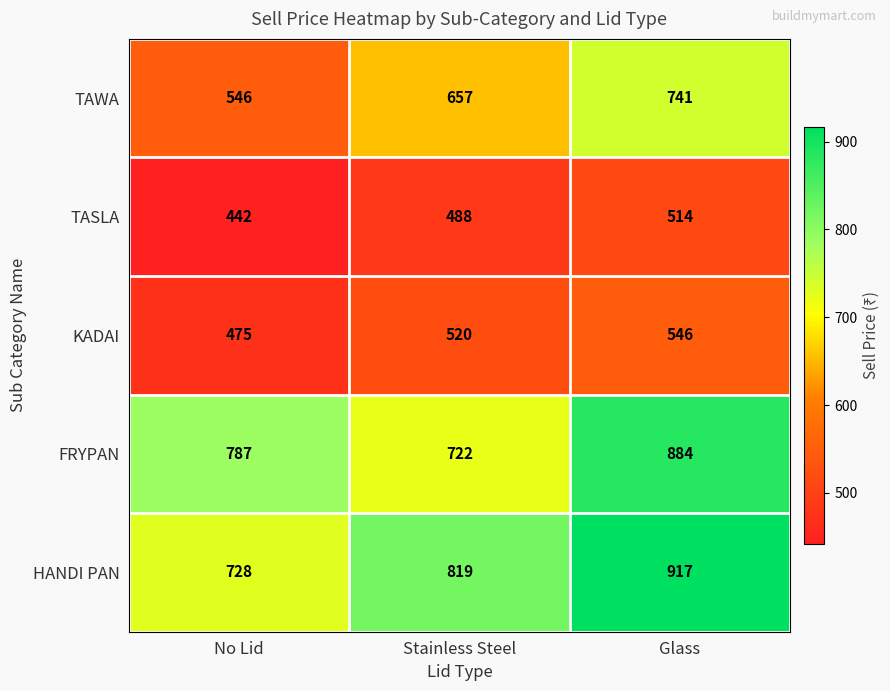

What is the spread (max minus min) of values at Glass?

403